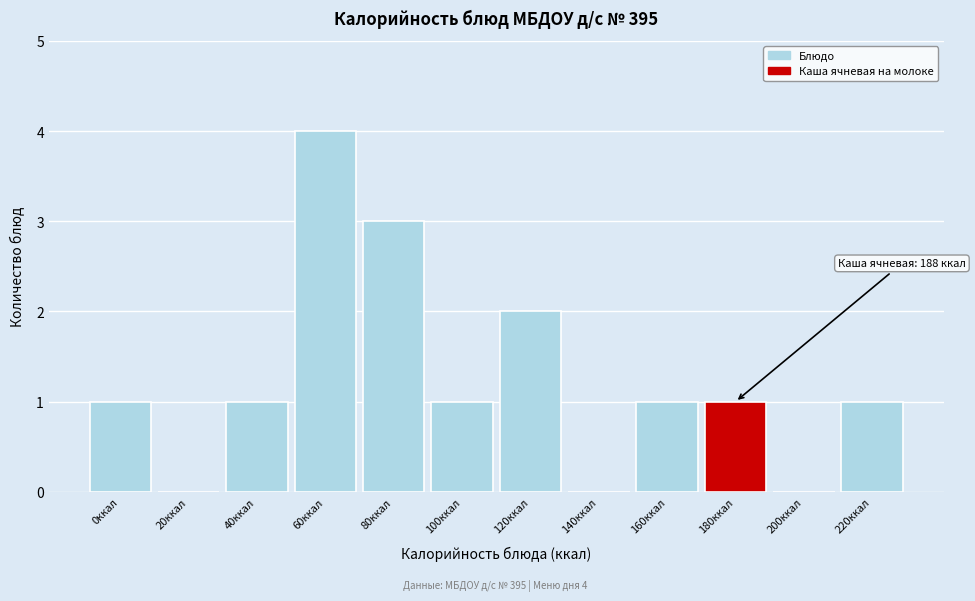

Reading left to right, list all the values displayed in this chart.

0ккал=1	20ккал=0	40ккал=1	60ккал=4	80ккал=3	100ккал=1	120ккал=2	140ккал=0	160ккал=1	180ккал=1	200ккал=0	220ккал=1